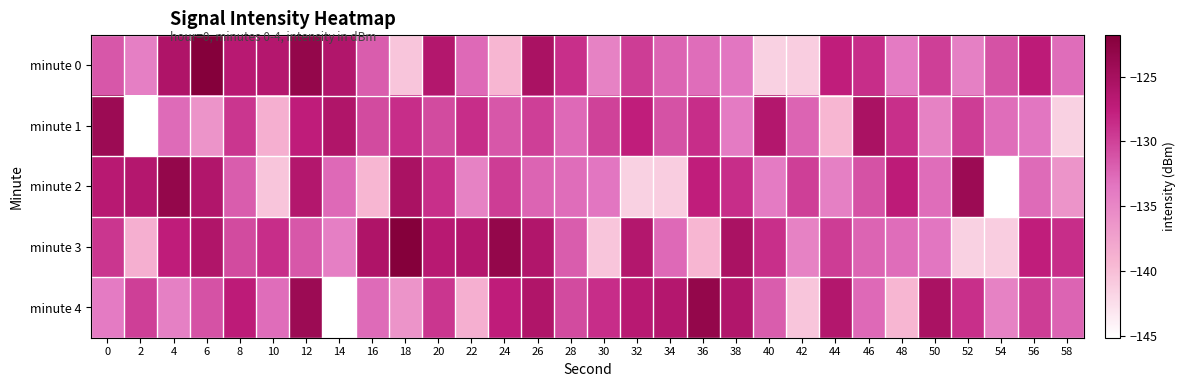

At 0, list the series in order from smallest to largest.

minute 4, minute 0, minute 3, minute 2, minute 1